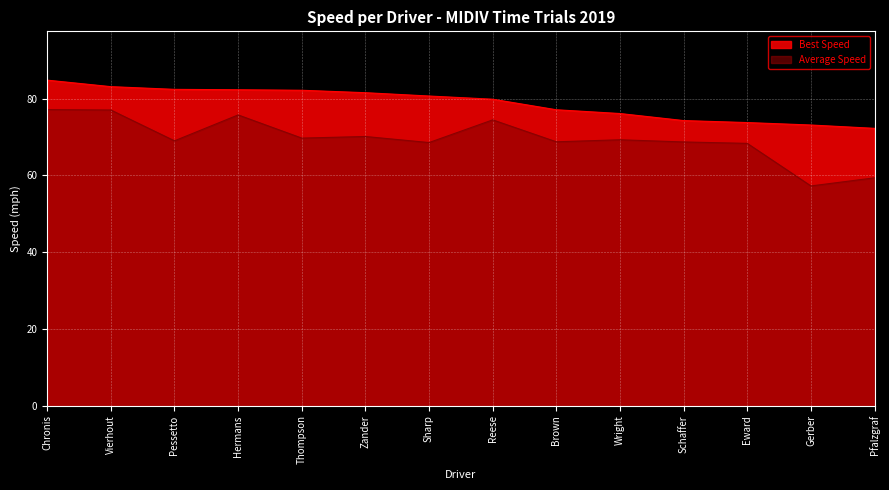

Between Wright and Eward, which series saw the biggest shift?

Best Speed